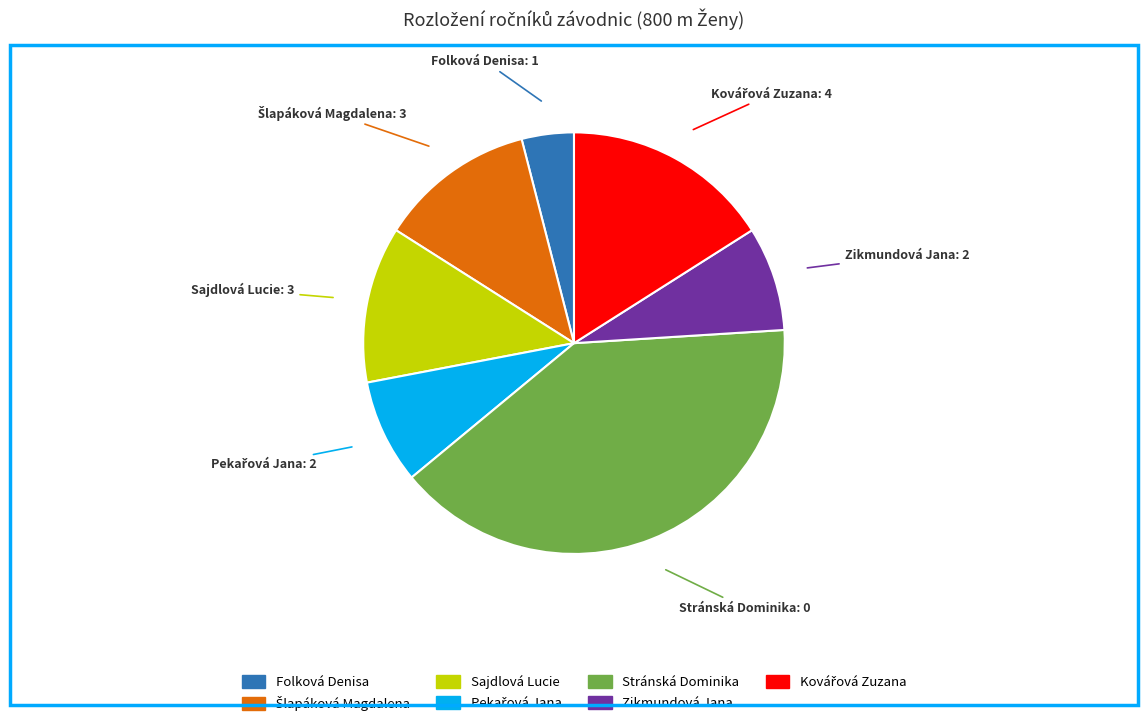

Combined, do Stránská Dominika and Sajdlová Lucie account for over 50%?

Yes